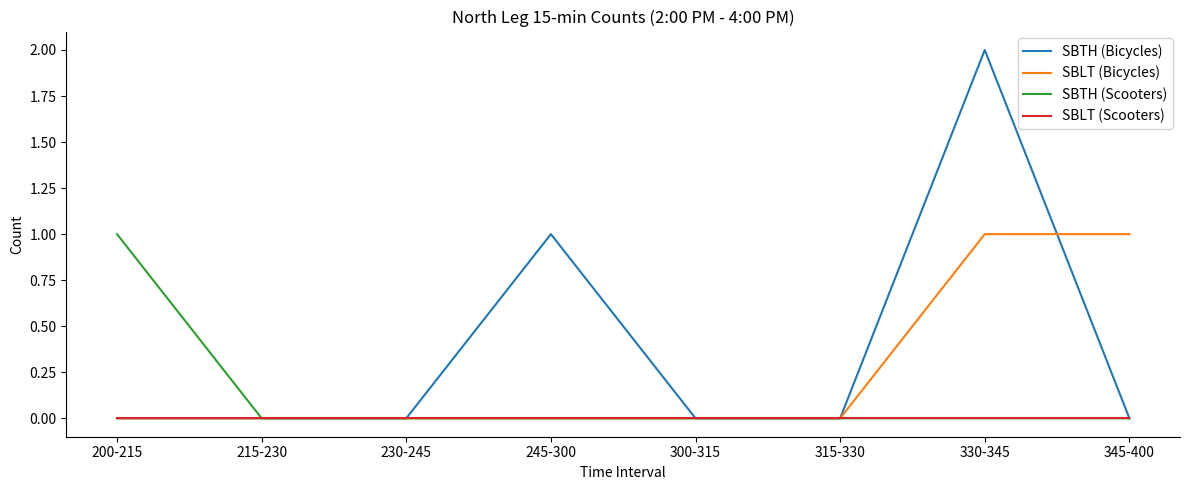

Which series changed the most between 245-300 and 315-330?

SBTH (Bicycles)